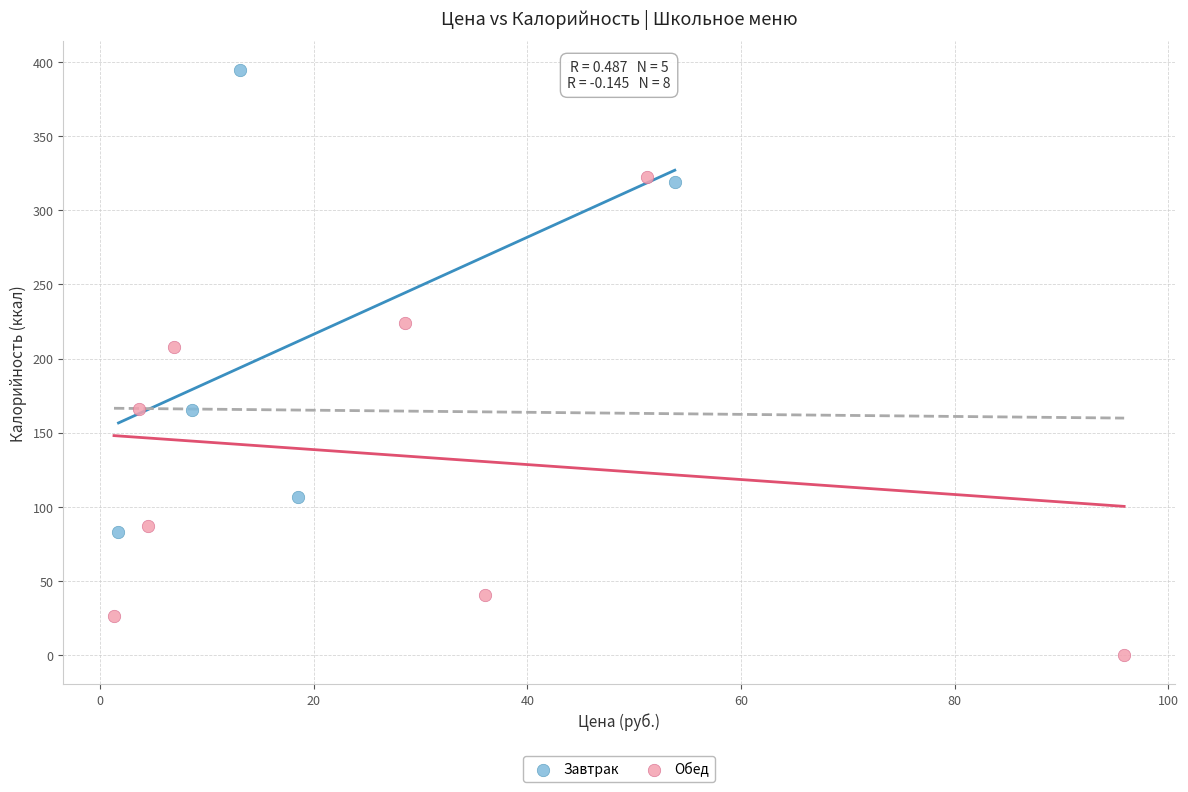

Which series contains the highest Y value?

Завтрак